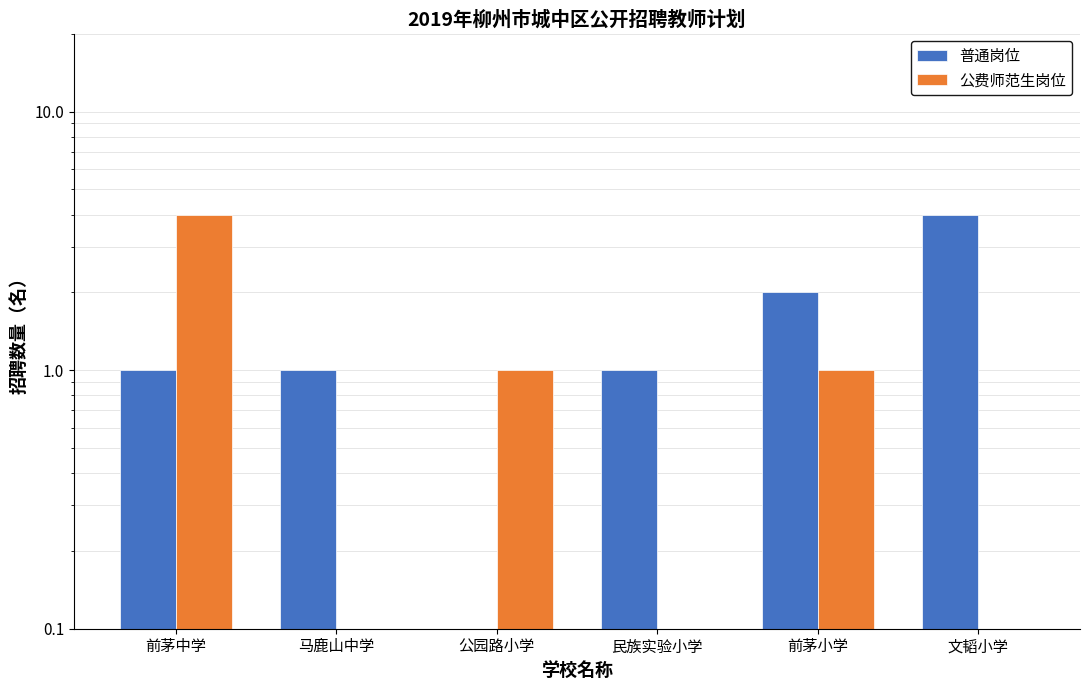

How many bars are there in total?

12